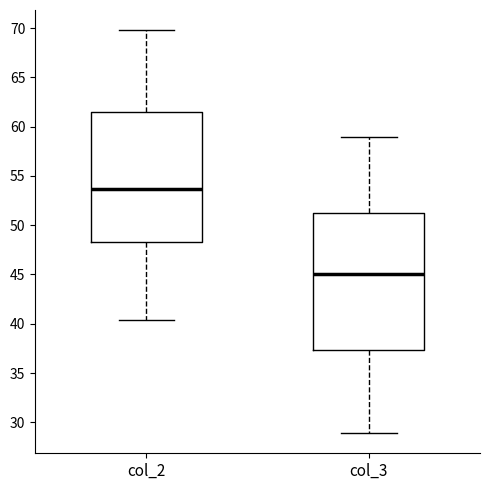

Where is the upper edge of the box for col_3 on the y-axis? The values are not printed on the chart, so give them approximately, as read against the axis.

51.0